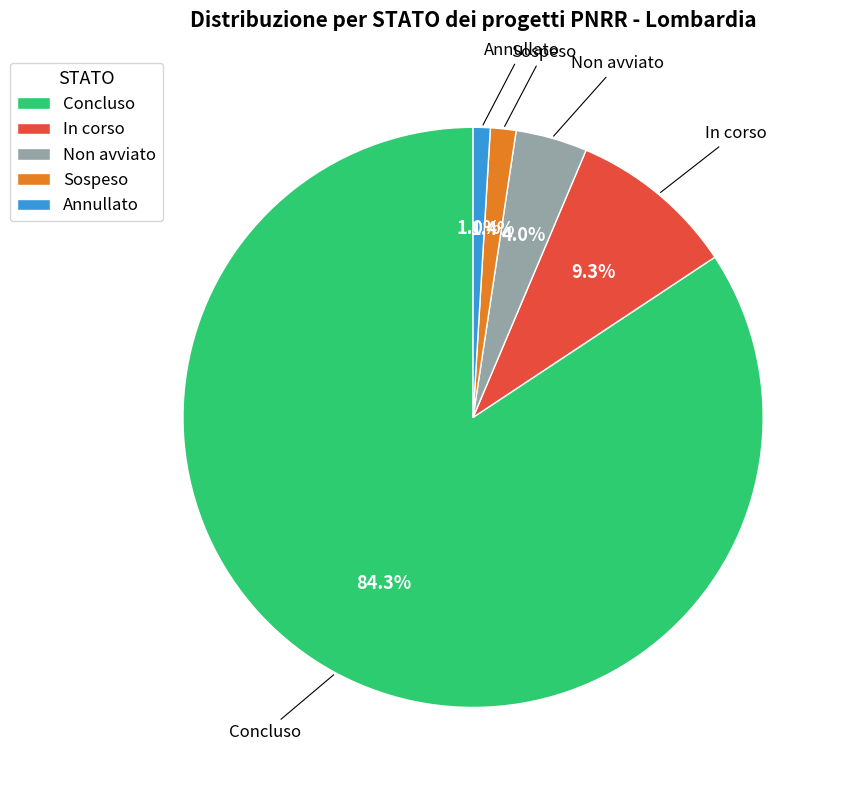

Is there a majority slice in this chart?

Yes